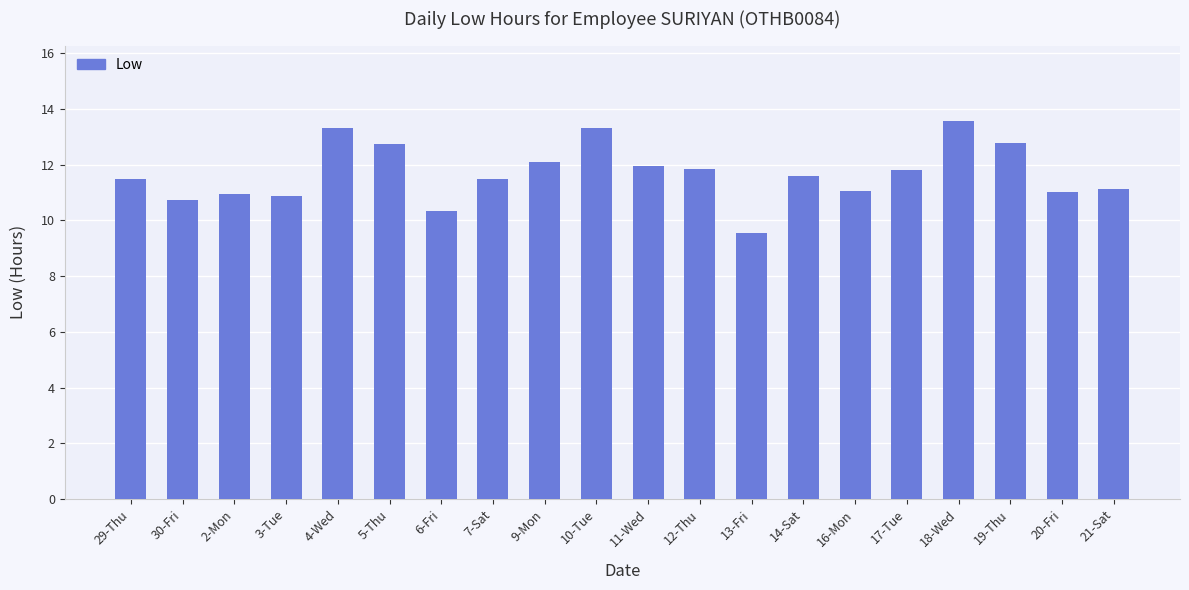

True or false: the data shows 7.8 at 9-Mon.

False